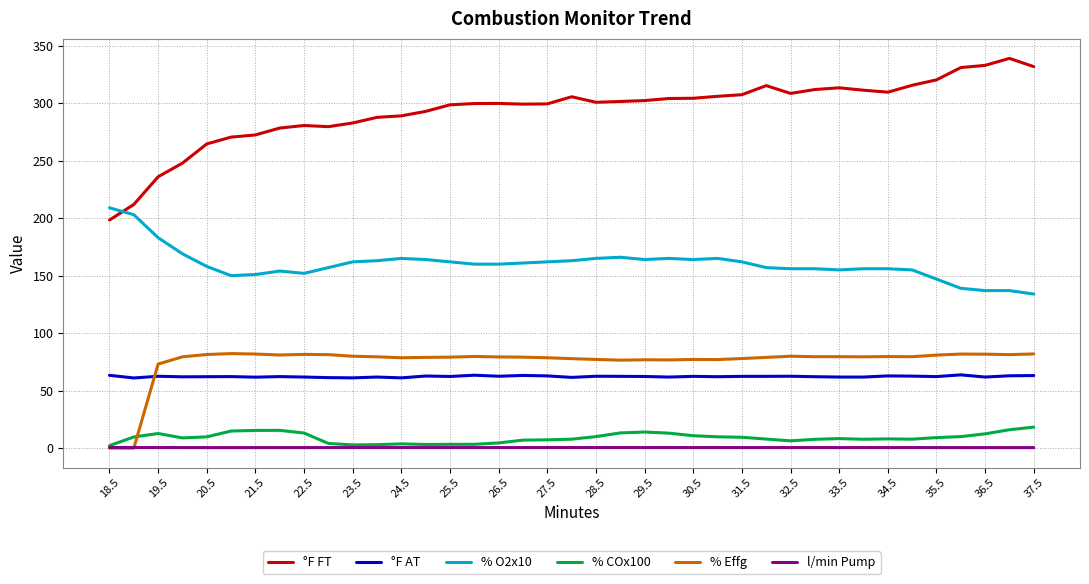

Which series has the largest total across all categories?

°F FT